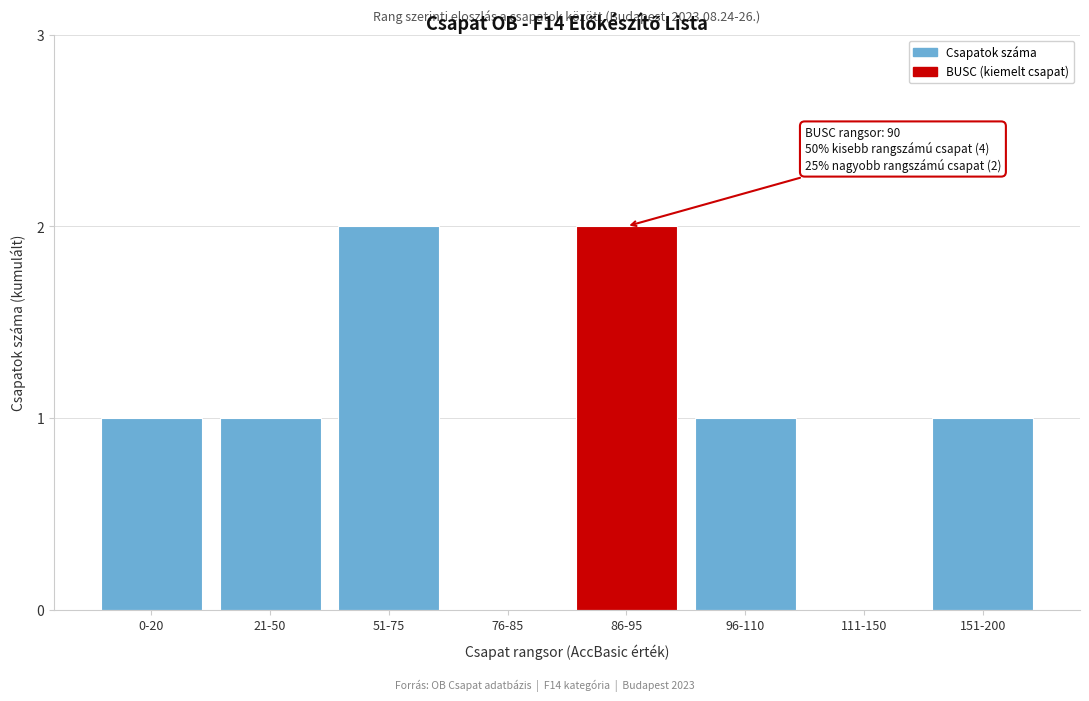

Reading left to right, list all the values displayed in this chart.

0-20=1	21-50=1	51-75=2	76-85=0	86-95=2	96-110=1	111-150=0	151-200=1